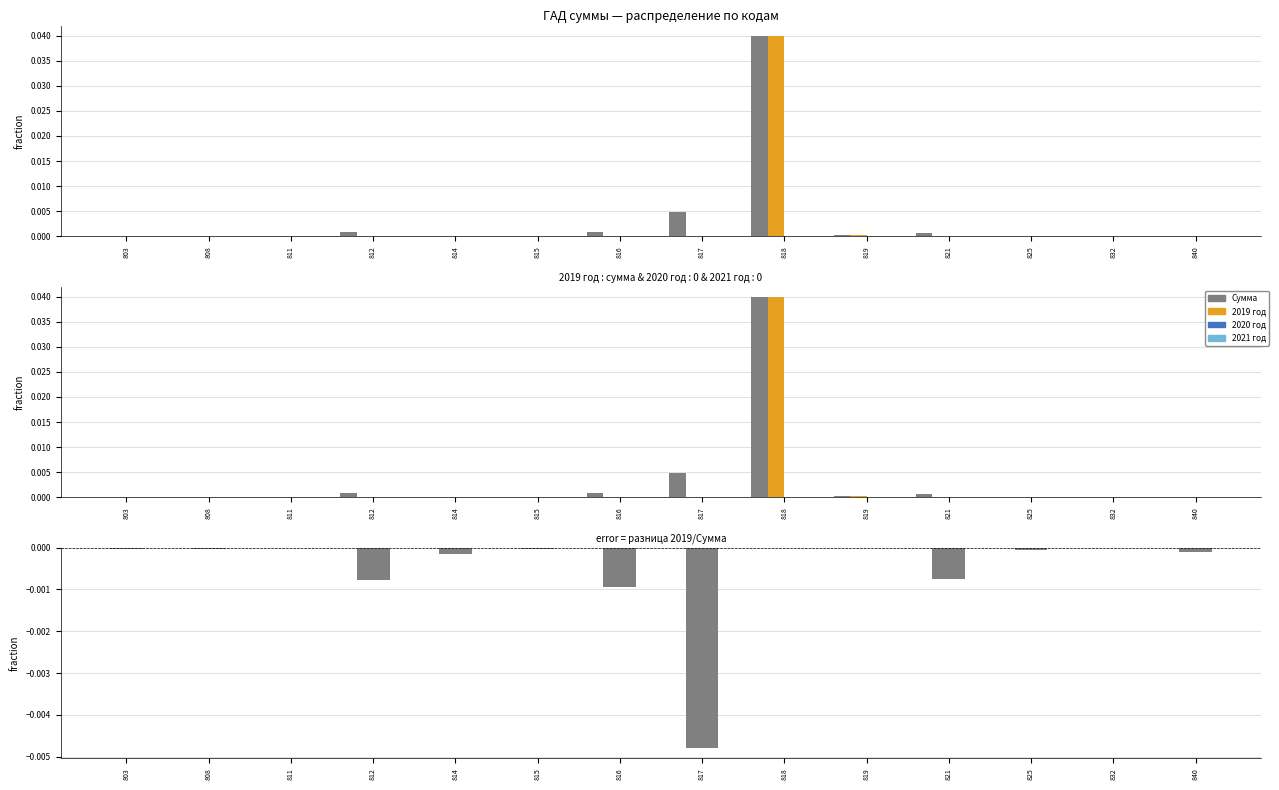

Reading left to right, what are all the values shown in this chart?

Сумма: 803=0.0	808=0.0	811=0.0	812=0.0	814=0.0	815=0.0	816=0.0	817=0.0	818=0.0	819=0.0	821=0.0	825=0.0	832=0.0	840=0.0
2019 год: 803=0.0	808=0.0	811=0.0	812=0.0	814=0.0	815=0.0	816=0.0	817=0.0	818=0.0	819=0.0	821=0.0	825=0.0	832=0.0	840=0.0
2020 год: 803=0.0	808=0.0	811=0.0	812=0.0	814=0.0	815=0.0	816=0.0	817=0.0	818=0.0	819=0.0	821=0.0	825=0.0	832=0.0	840=0.0
2021 год: 803=0.0	808=0.0	811=0.0	812=0.0	814=0.0	815=0.0	816=0.0	817=0.0	818=0.0	819=0.0	821=0.0	825=0.0	832=0.0	840=0.0
error: 803=-0.0	808=-0.0	811=-0.0	812=-0.0	814=-0.0	815=-0.0	816=-0.0	817=-0.0	818=0.0	819=0.0	821=-0.0	825=-0.0	832=-0.0	840=-0.0